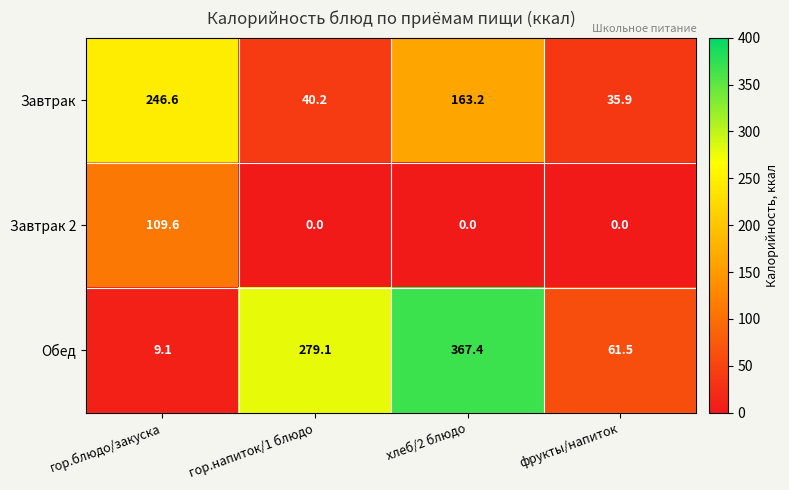

Count the number of categories in the chart.

4